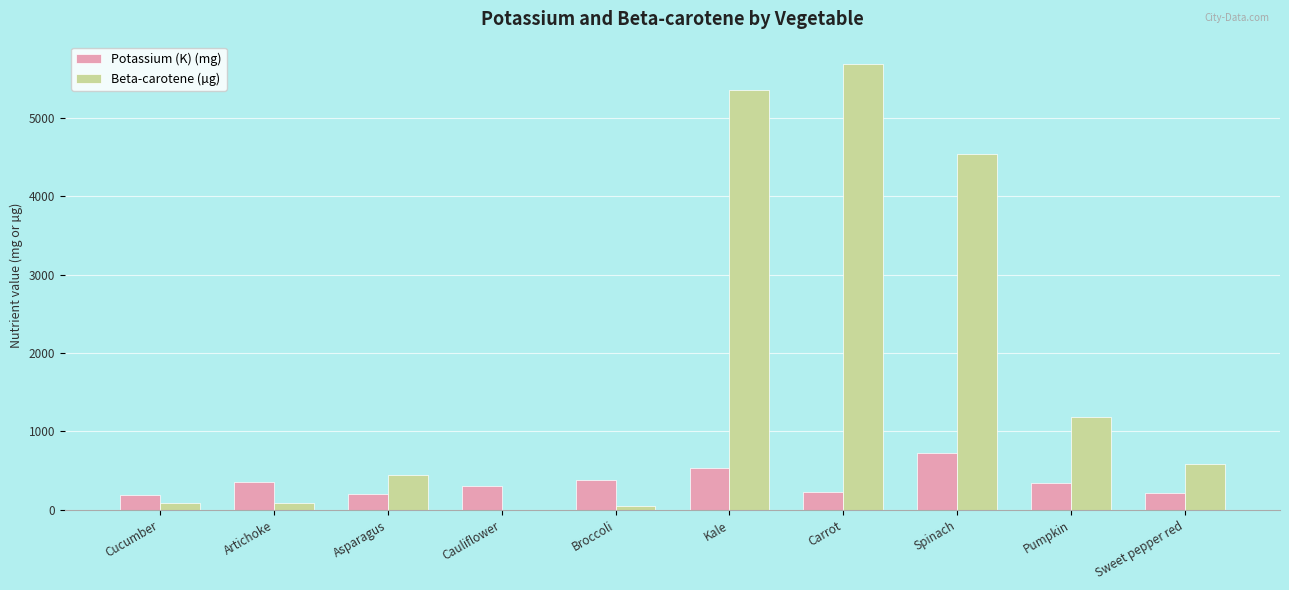

At which category does the chart reach its peak across all series?

Carrot